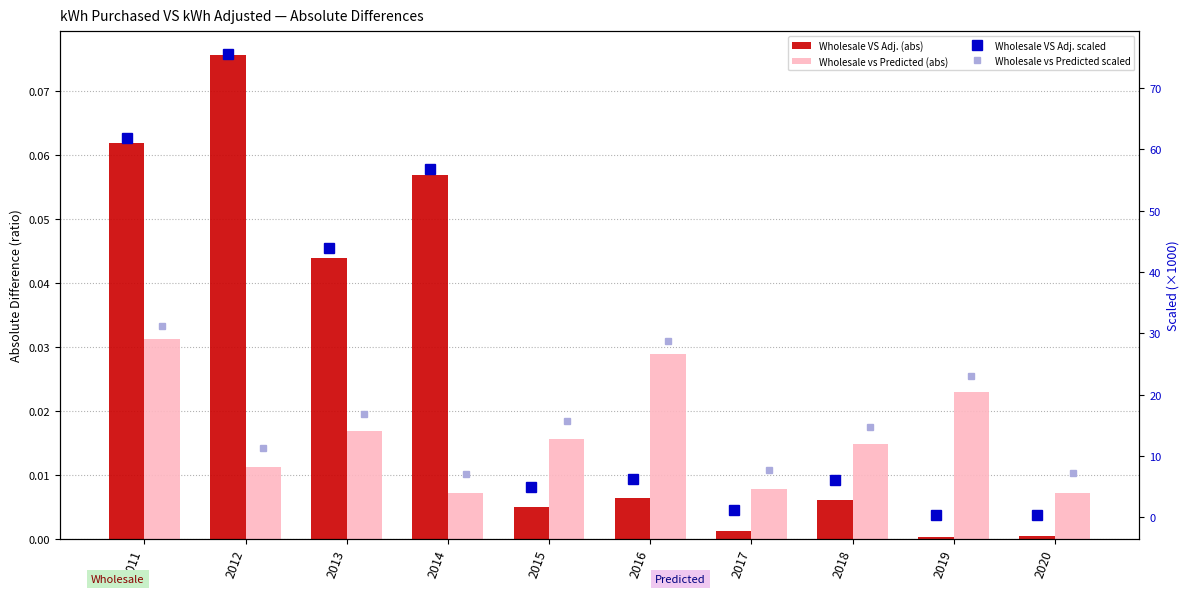

What is the value of the Wholesale VS Adj. scaled bar at the 4th from the left?

56.8